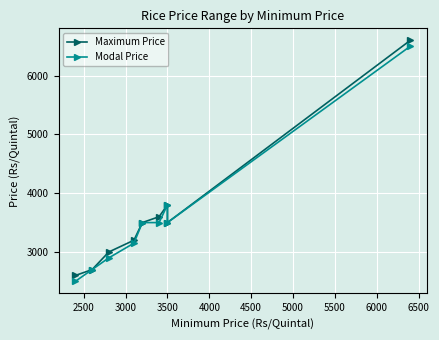

True or false: Maximum Price has a value of 2700 at 2500.

True